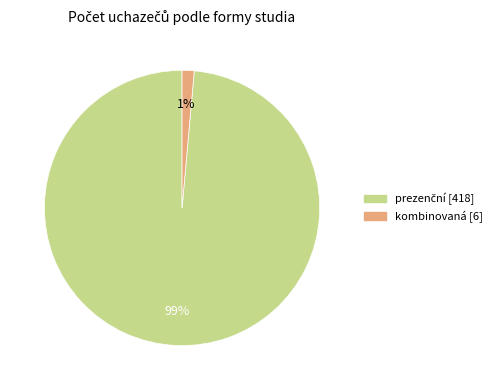

How many segments does this pie chart have?

2